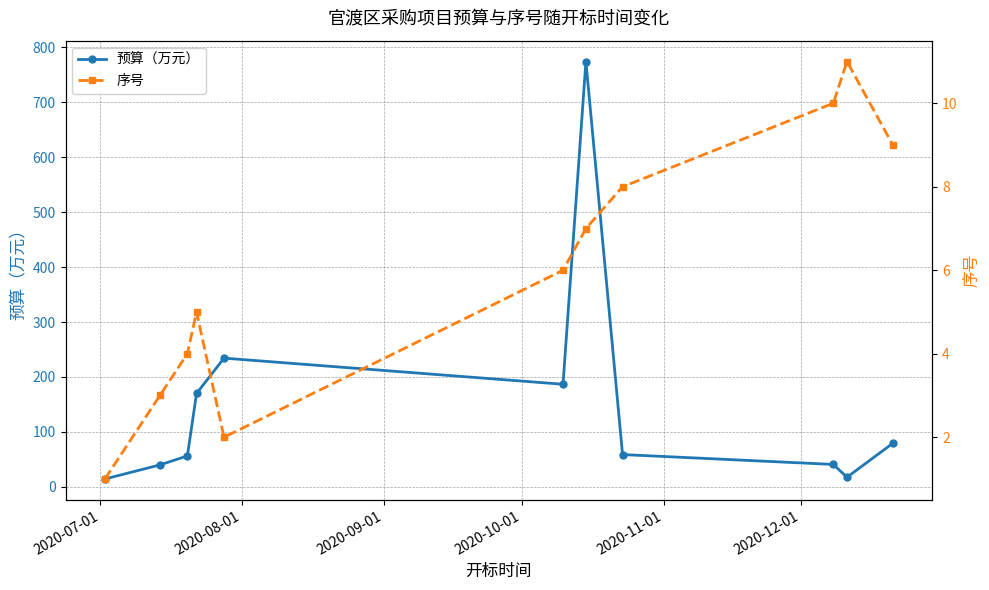

In 预算（万元）, how many points are higher than both neighbors (excluding endpoints)?

2